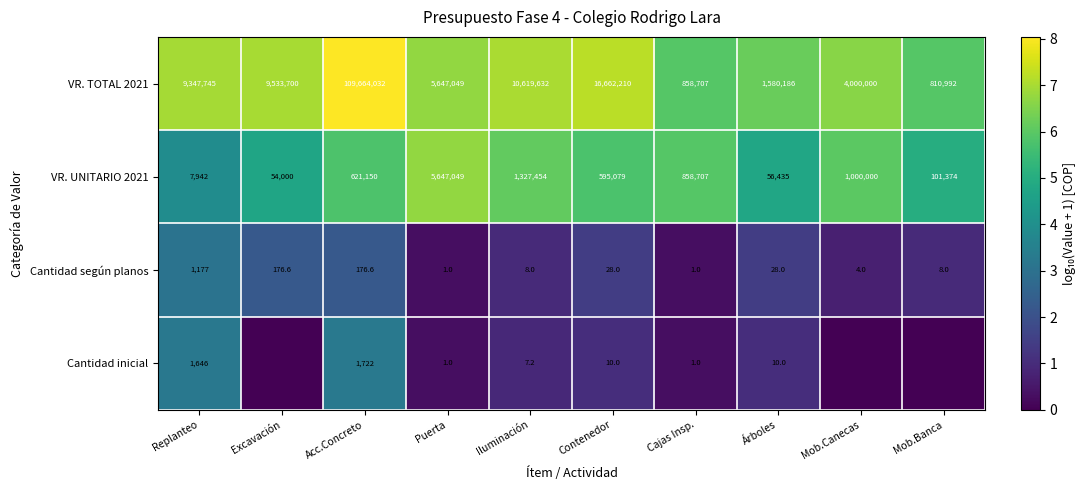

The value of VR. UNITARIO 2021 at Puerta is 5647049.0. True or false?

True